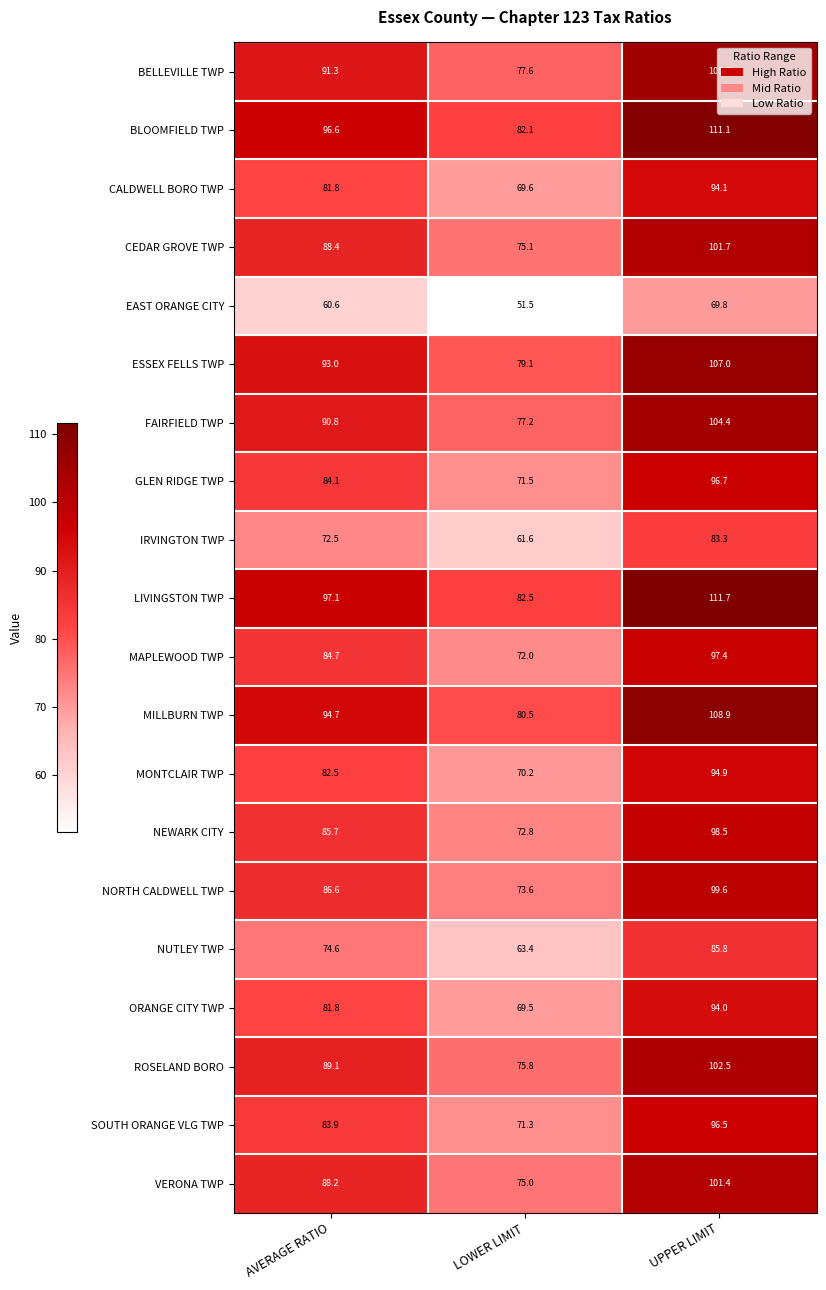

Where does the CALDWELL BORO TWP series first go above 81?

AVERAGE RATIO